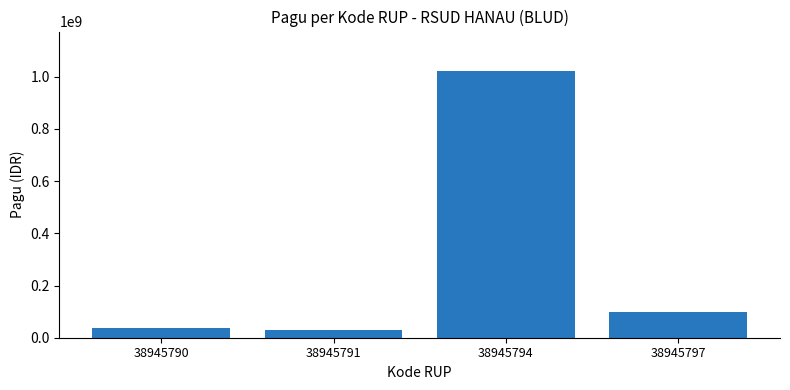

Where does the data first go above 100000000?

38945794